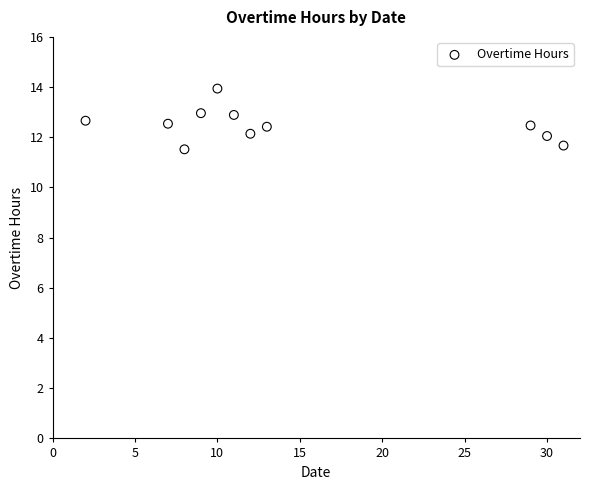

What is the average Y value?

12.5